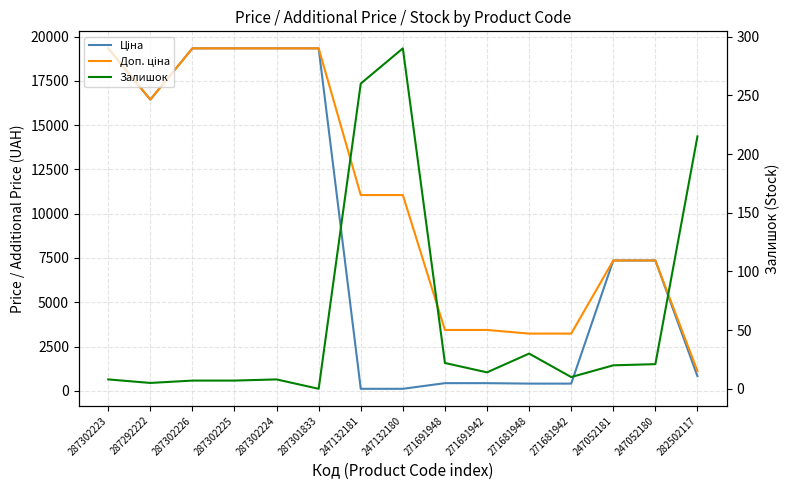

At which category does the chart reach its minimum across all series?

287301833